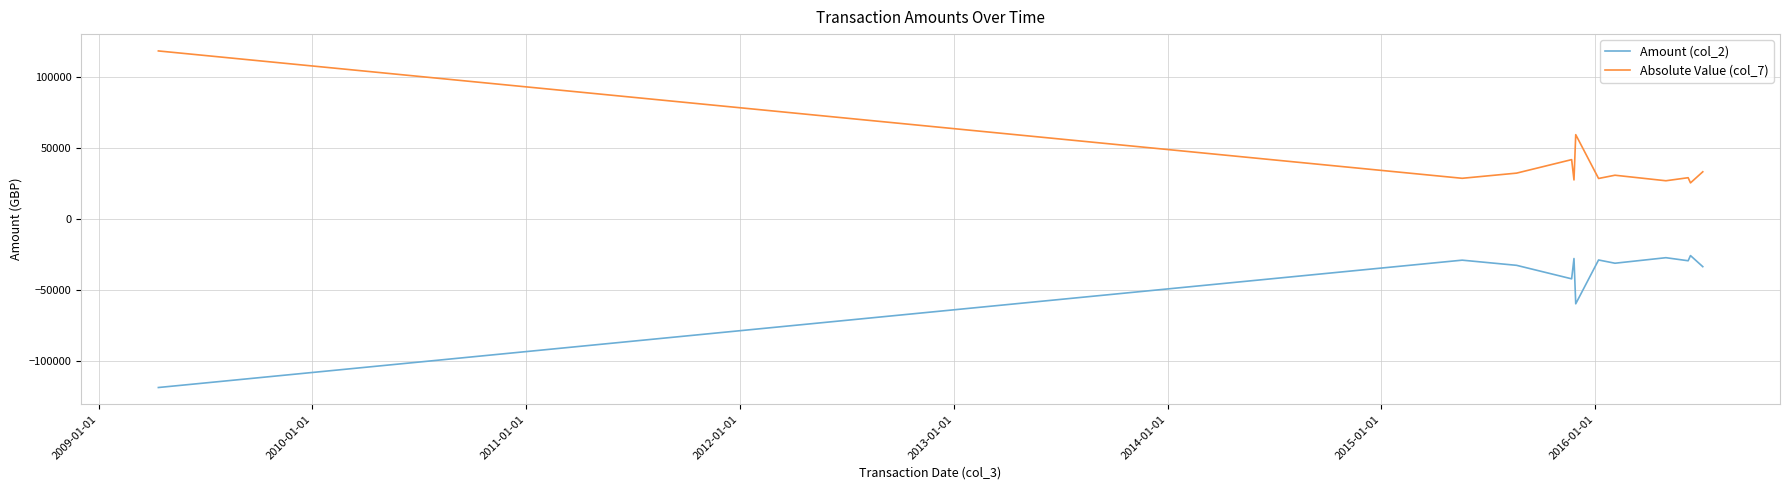

List the series in order of their peak value, lowest first.

Amount (col_2), Absolute Value (col_7)